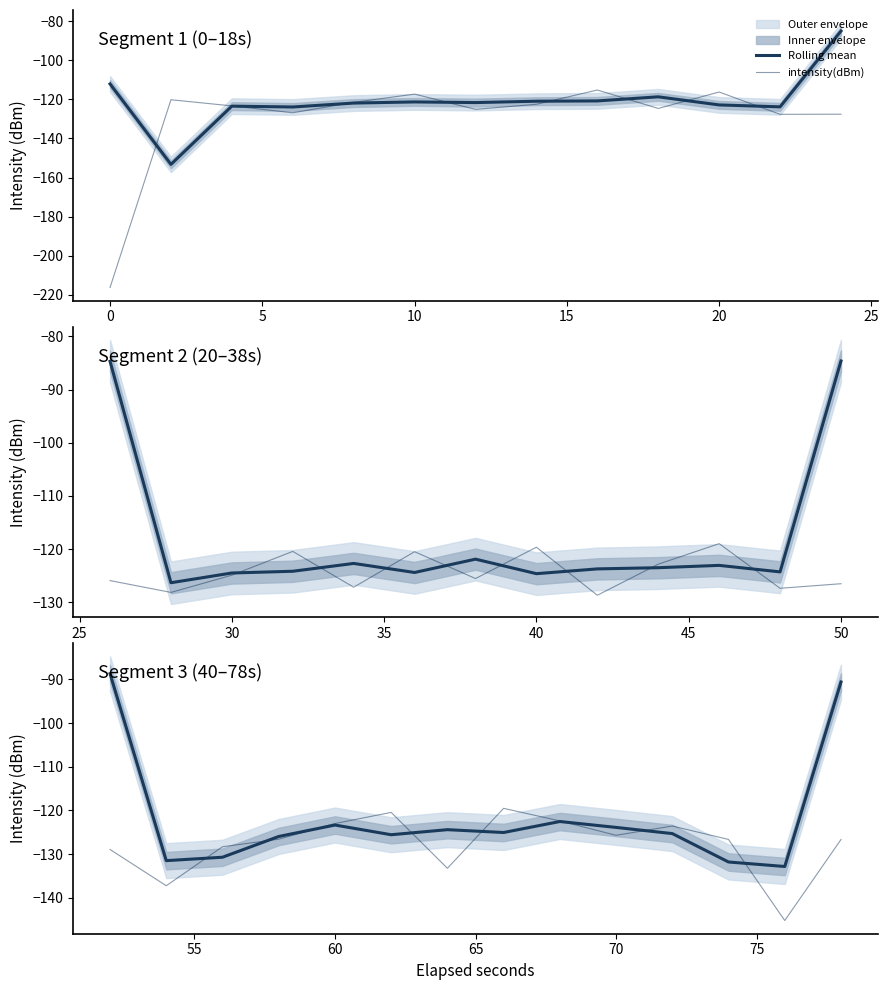

Does the chart display data point markers on the line(s)?

No